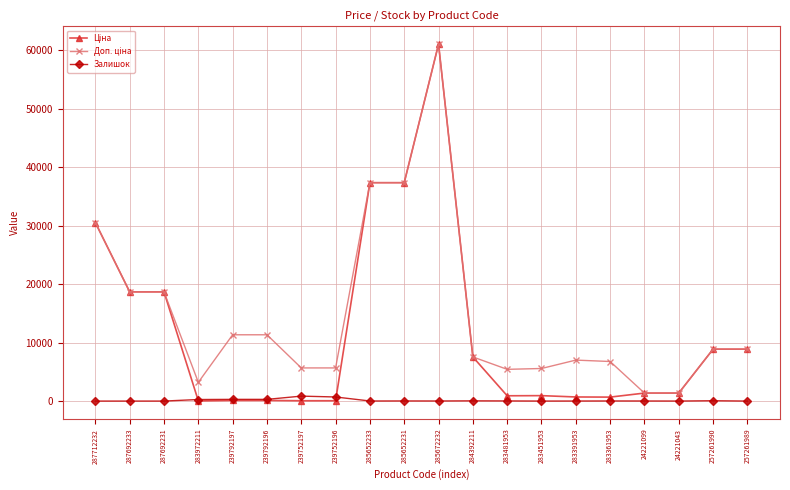

At which category is the sum across all series the highest?

285672232